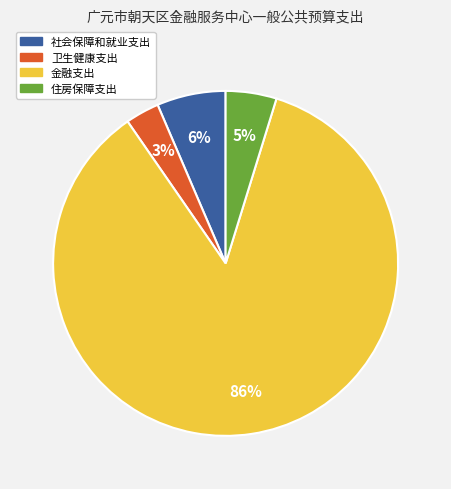

Do 住房保障支出 and 卫生健康支出 together represent more than half of the pie?

No